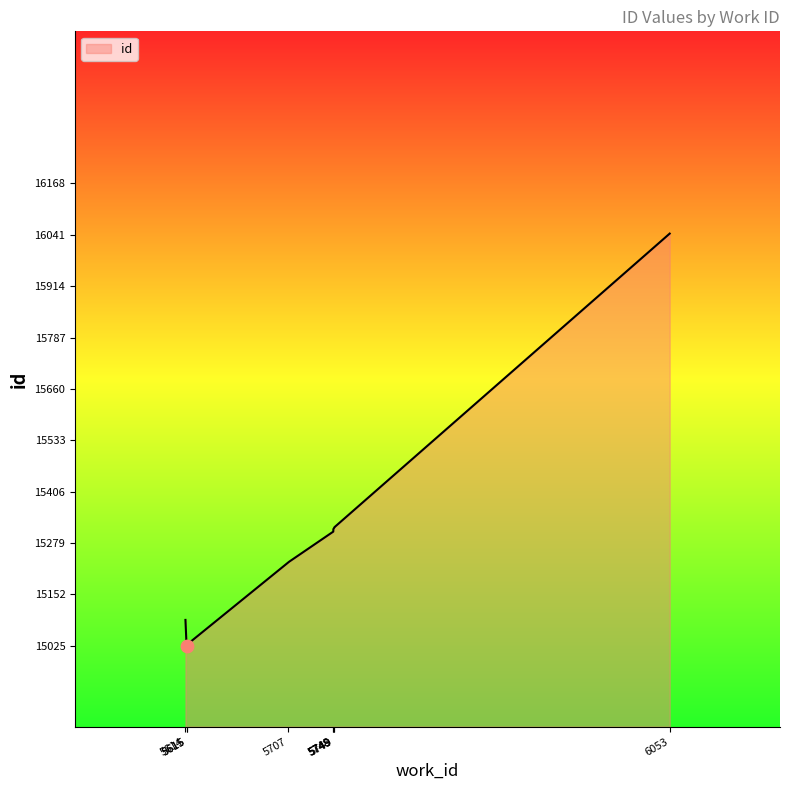

What is the change in value from 5615 to 6053?

+1017